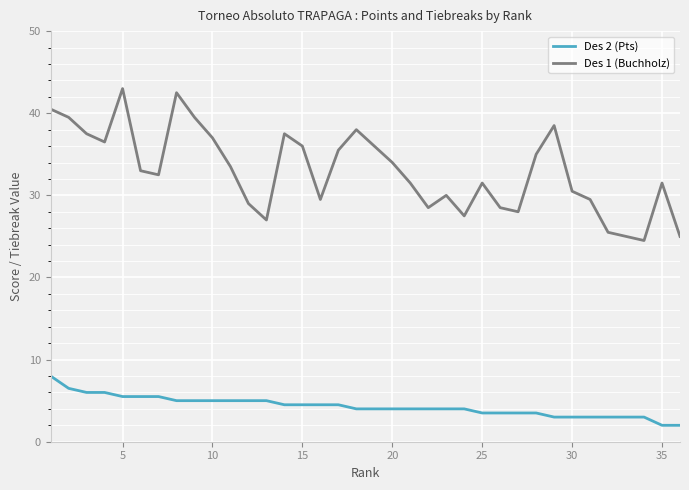

What is the minimum value shown in the chart?

2.0